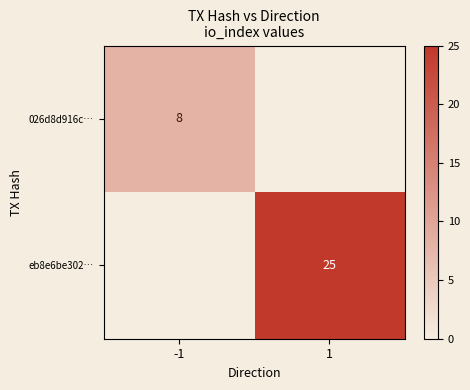

The 026d8d916c… series shows 2 at -1. True or false?

False